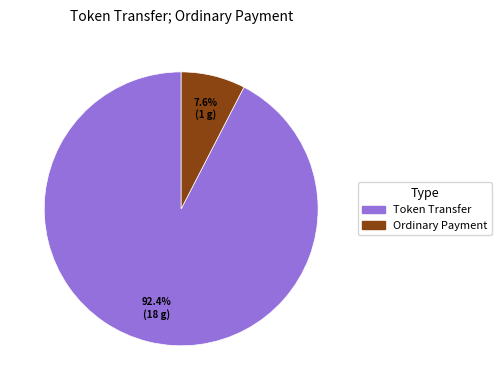

What is the ratio of the value at Token Transfer to the value at Ordinary Payment?

12.2